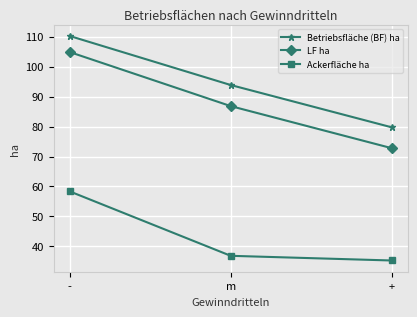

At m, list the series in order from smallest to largest.

Ackerfläche ha, LF ha, Betriebsfläche (BF) ha